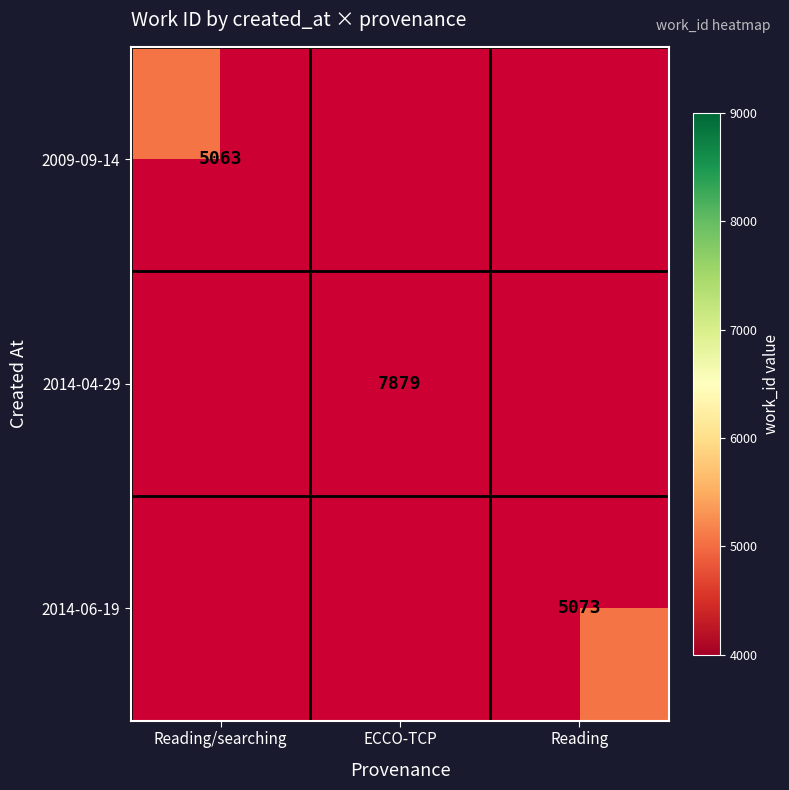

Is it true that 2014-04-29 equals 7879 at ECCO-TCP?

True